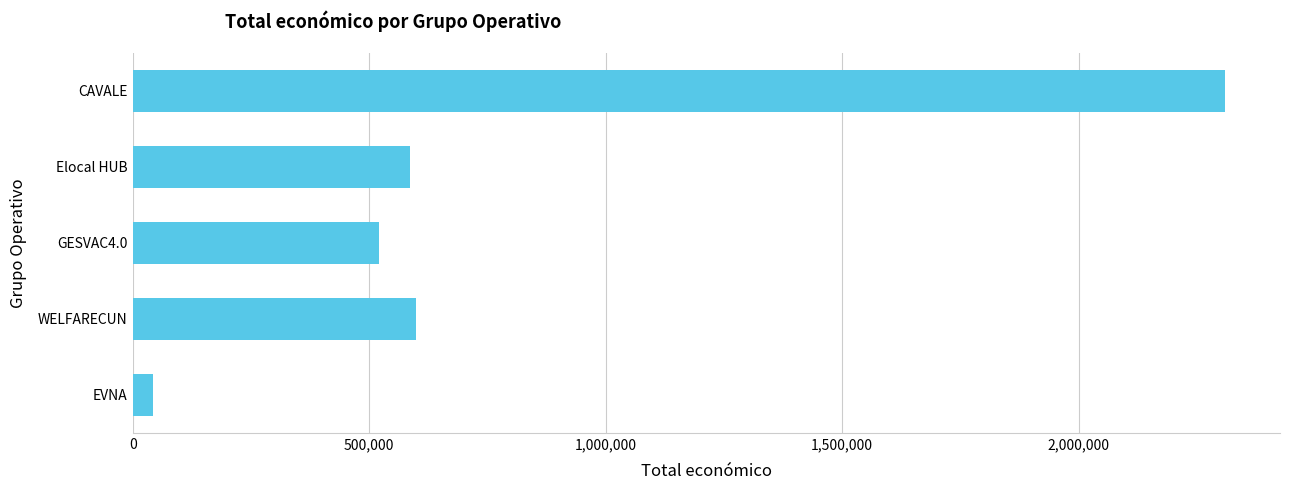

Does the chart contain any negative values?

No